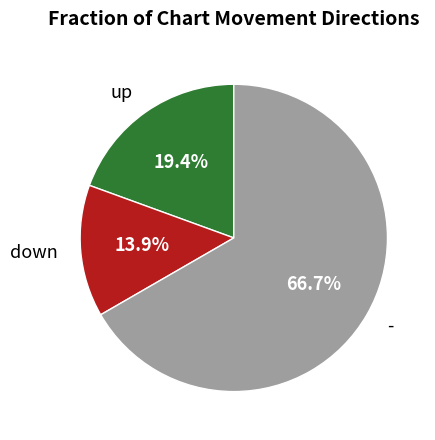

The up slice represents 14% of the pie. True or false?

False